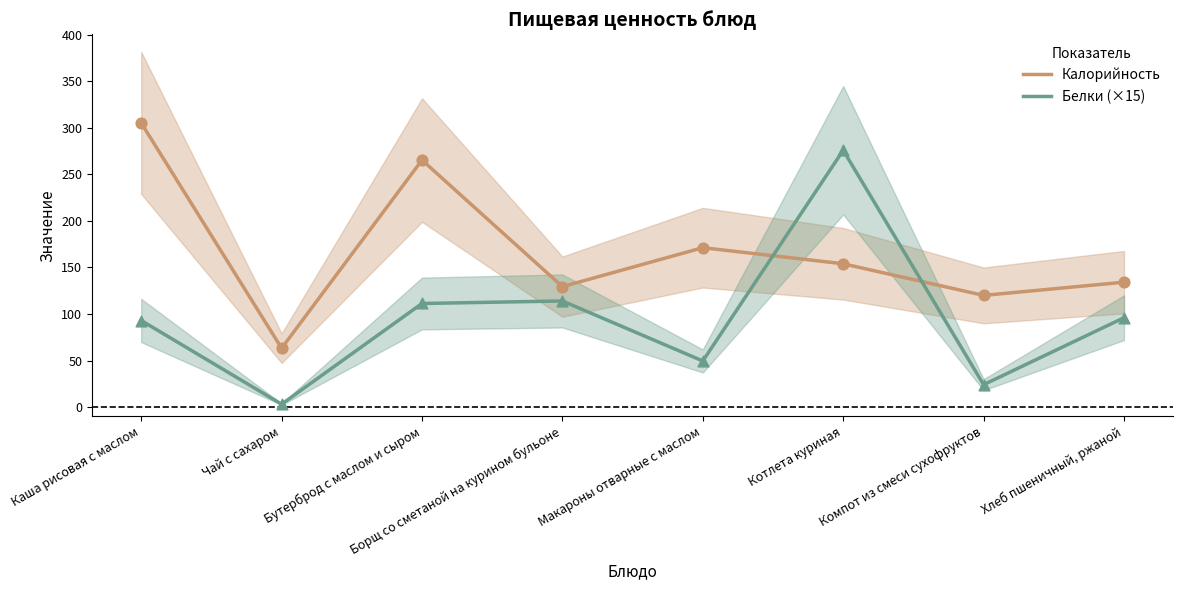

Which series contains the lowest Y value?

Белки (×15)